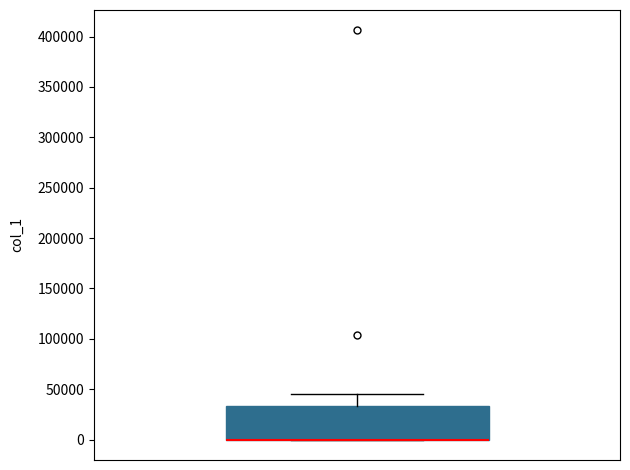

Transcribe this box plot: give where the median line is, the range the box spans, and where the two whiskers end, as read against the y-axis. The values are not printed on the chart, so give them approximately, as read against the axis.

median 0 (drawn on the box's lower edge), box 0 to 35000, whiskers 0 to 45000